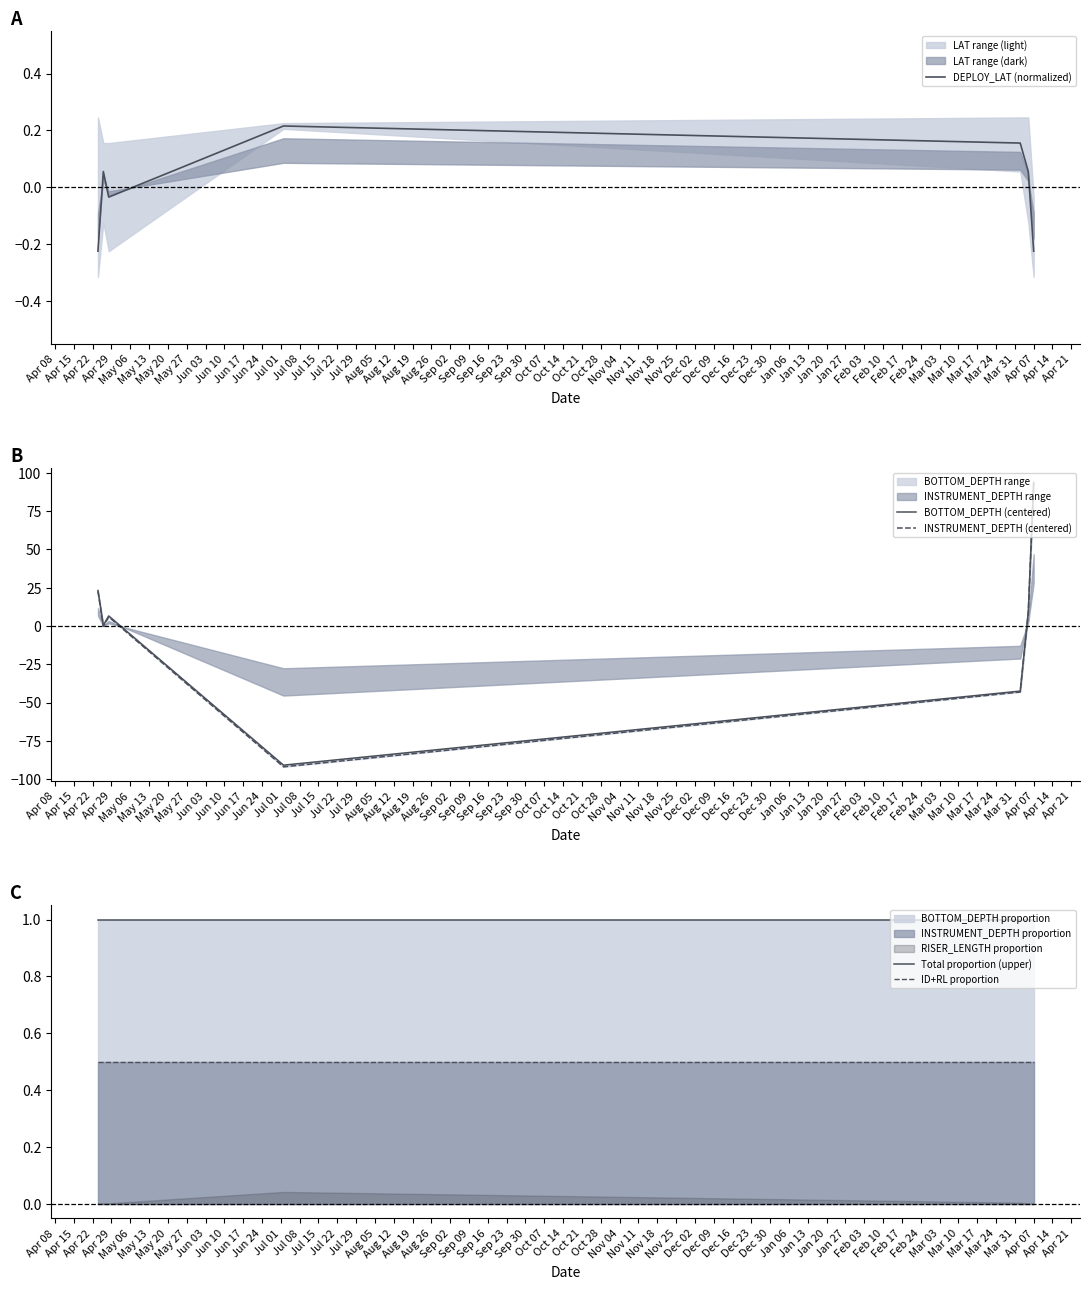

How many values in the DEPLOY_LAT (normalized) series are below 0?

3